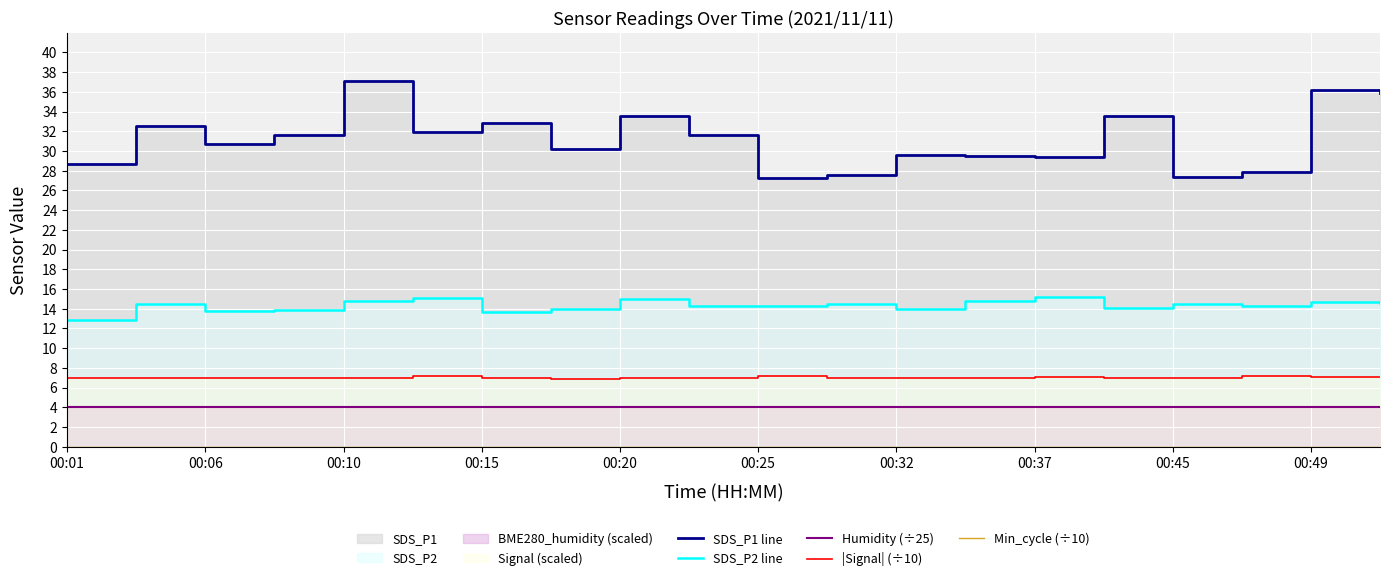

Is it true that Humidity (÷25) equals 2.5 at 00:49?

False